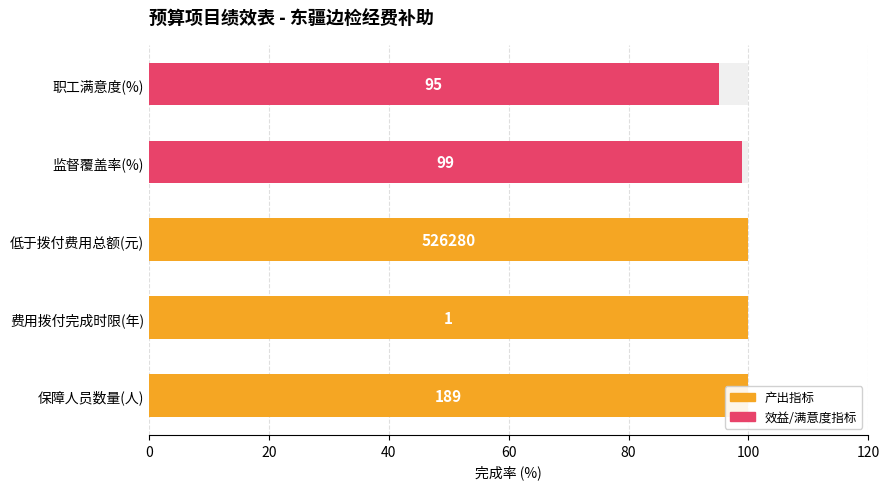

What value does the data have at 20?

100